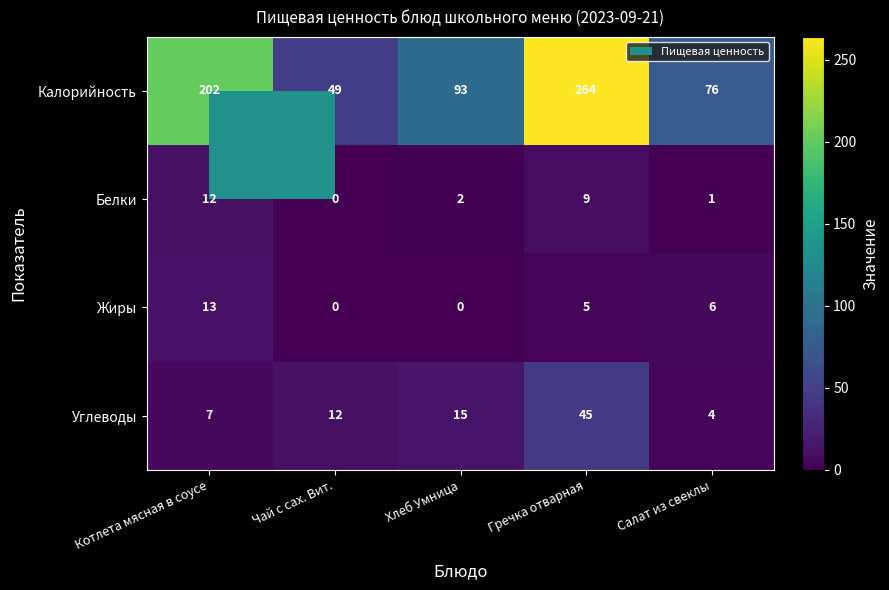

Which series has the largest total across all categories?

Калорийность